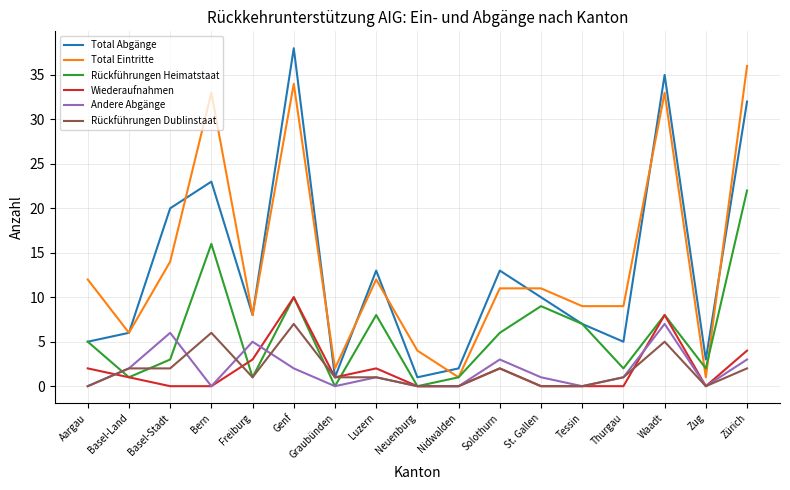

Which series has the largest range (max minus min)?

Total Abgänge